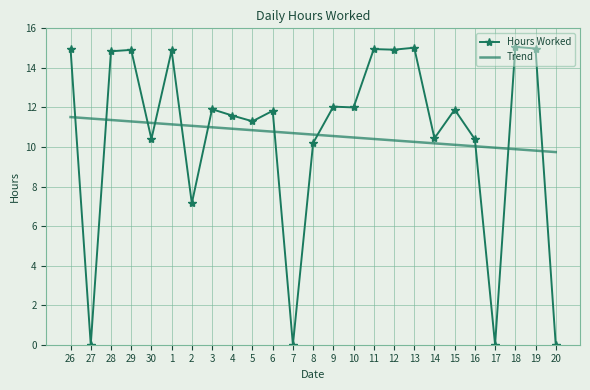

Which series changed the most between 2 and 10?

Hours Worked